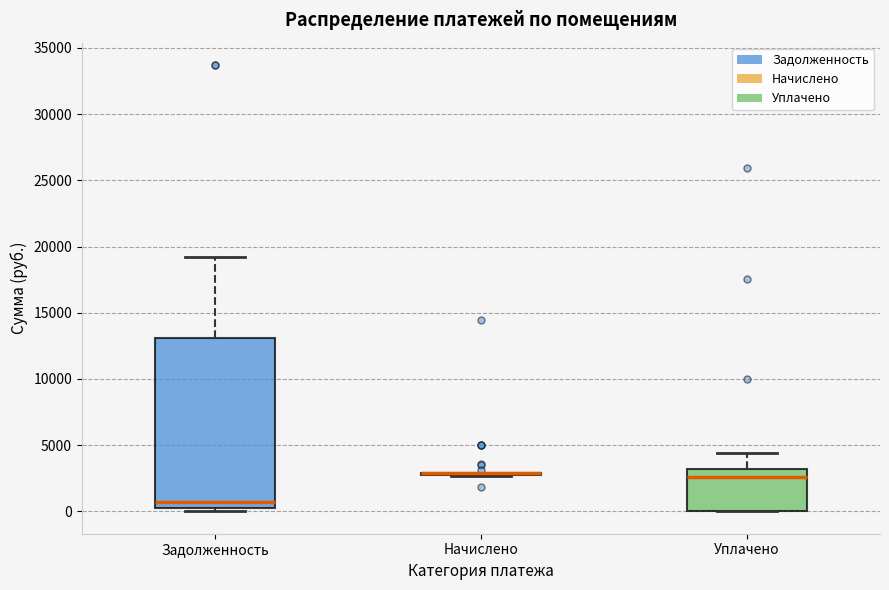

Reading left to right, read every box against the y-axis: the position of its median line, the range the box covers, and the ends of its whiskers. The values are not printed on the chart, so give them approximately, as read against the axis.

Задолженность: median 500 (just above the box's lower edge), box 500 to 13000, whiskers 0 to 19000
Начислено: box collapsed to a line at 3000, whiskers 2500 to 3000
Уплачено: median 2500, box 0 to 3000, whiskers 0 to 4500